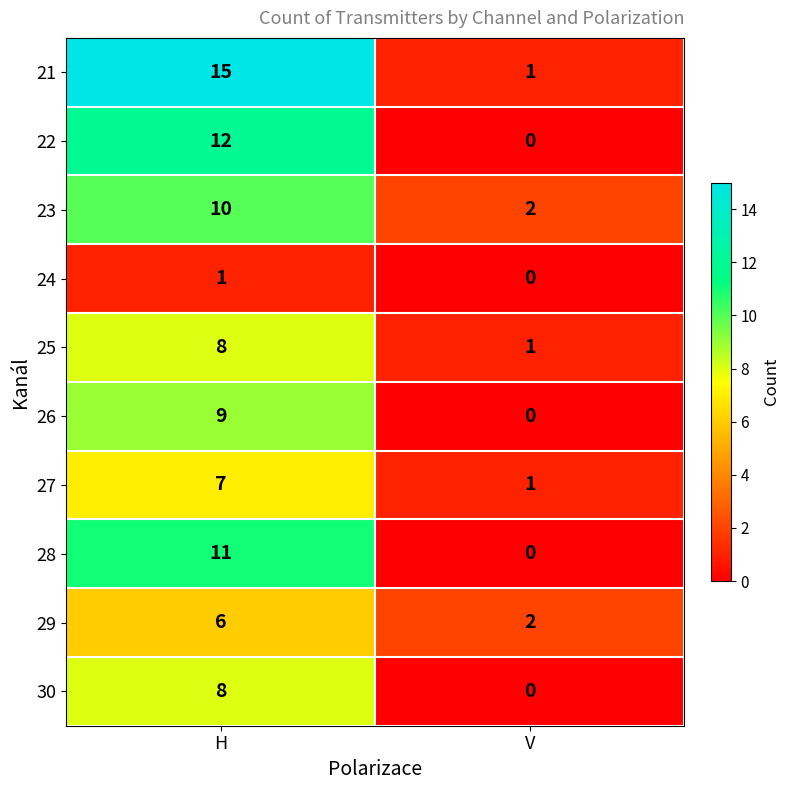

Which series has the largest total across all categories?

21